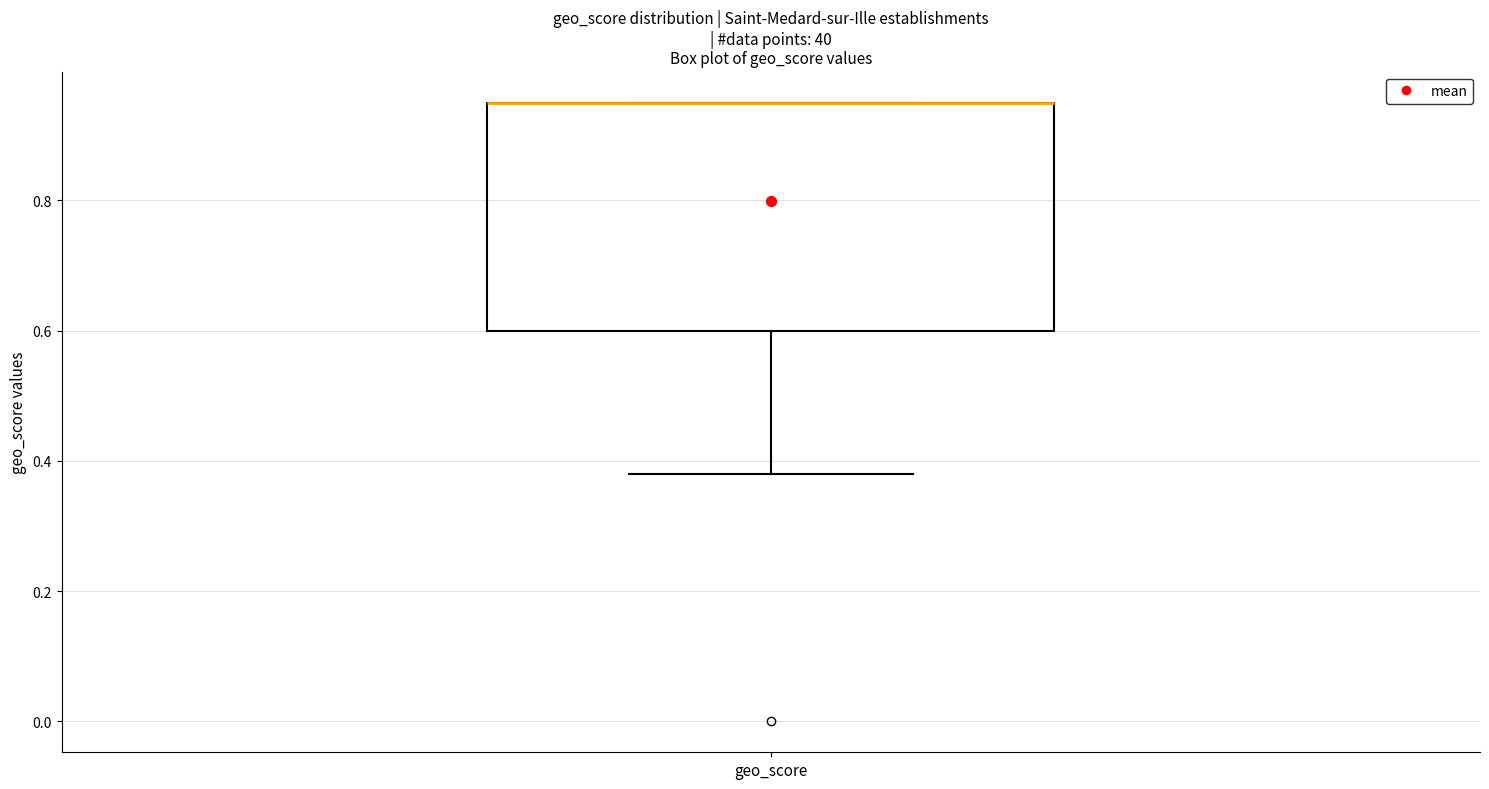

Where is the upper edge of the box for geo_score on the y-axis? The values are not printed on the chart, so give them approximately, as read against the axis.

0.96